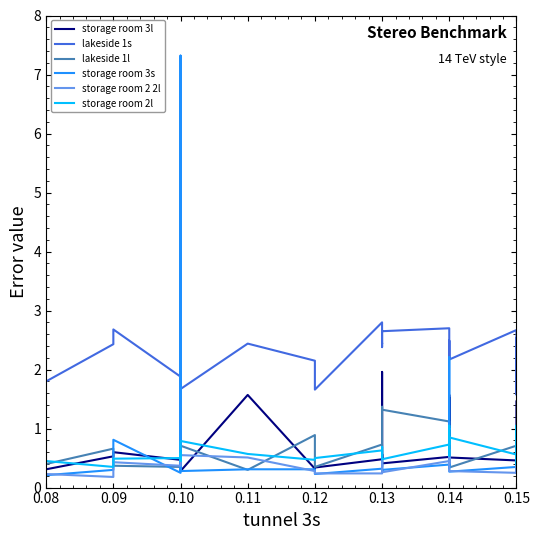

What is the sum of all storage room 2l values?

24.9